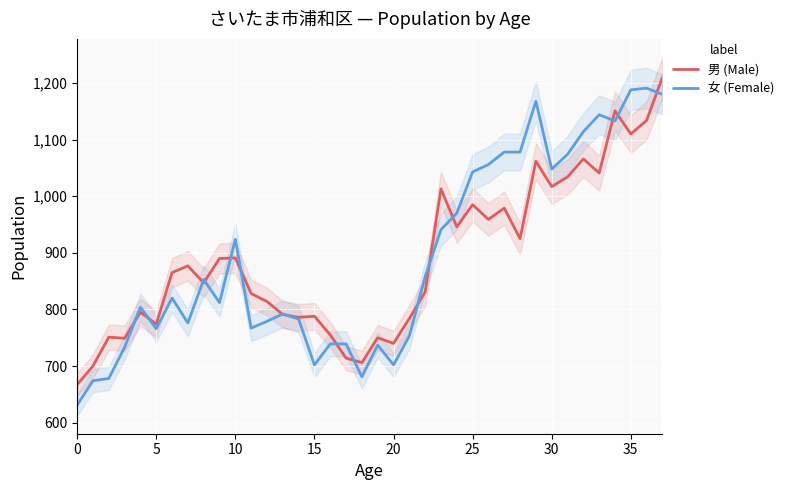

Read the 男 (Male) value at 13, to the nearest 50.

800